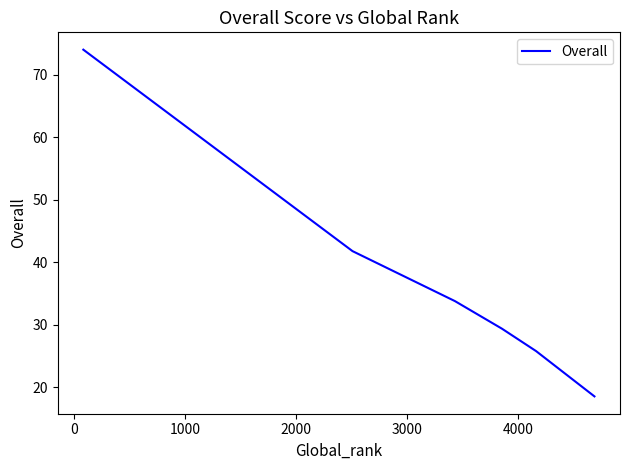

What is the smallest value displayed?

18.5